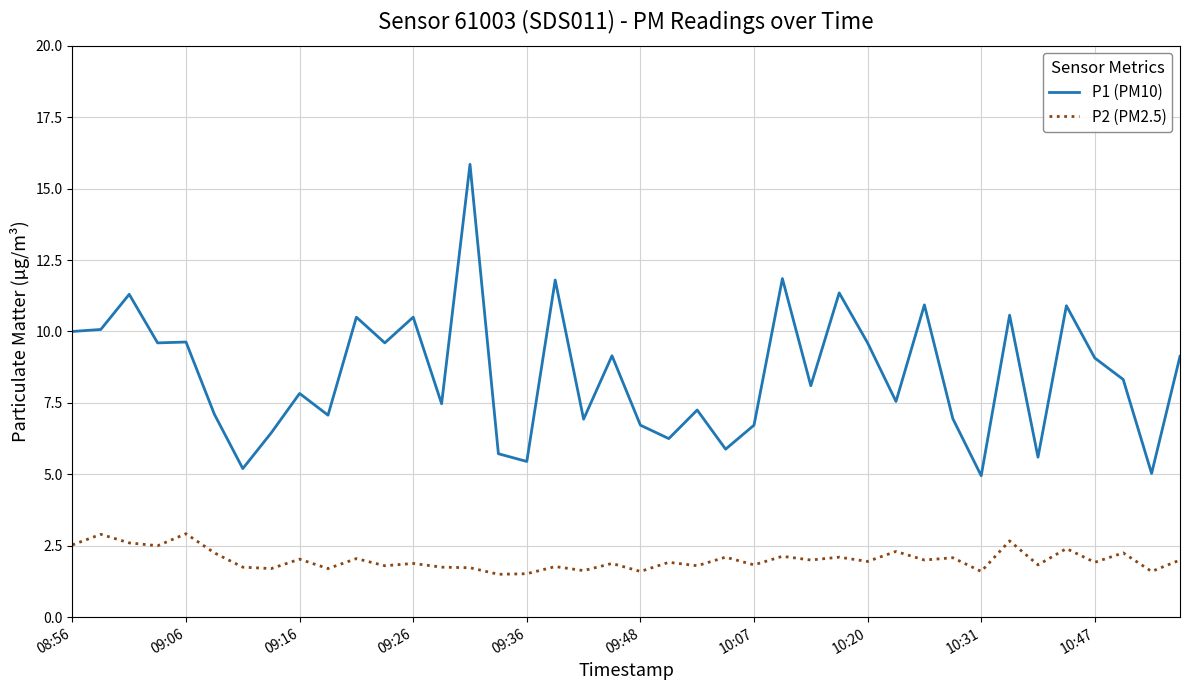

In P1 (PM10), how many points are higher than both neighbors (excluding endpoints)?

14